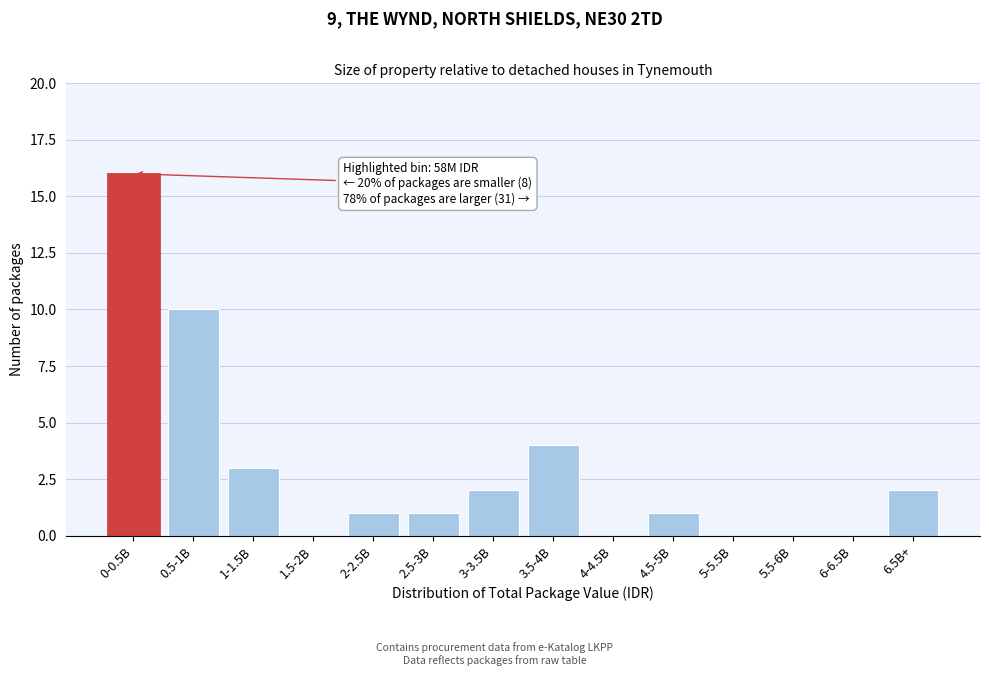

Reading right to left, extract all data points from this chart.

6.5B+=2	6-6.5B=0	5.5-6B=0	5-5.5B=0	4.5-5B=1	4-4.5B=0	3.5-4B=4	3-3.5B=2	2.5-3B=1	2-2.5B=1	1.5-2B=0	1-1.5B=3	0.5-1B=10	0-0.5B=16